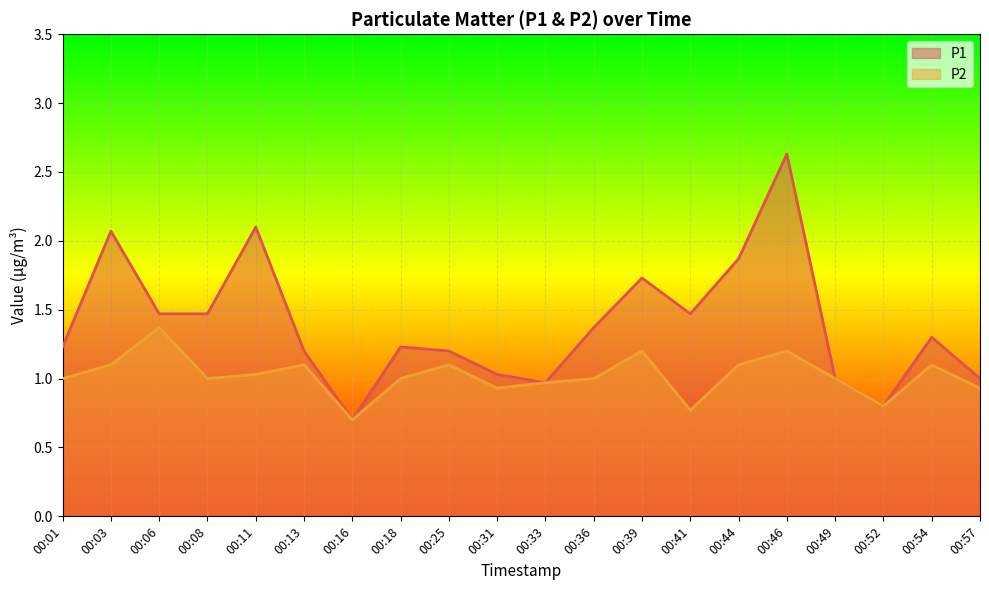

Is the value of P1 at 00:01 greater than the value of P2 at 00:33?

Yes